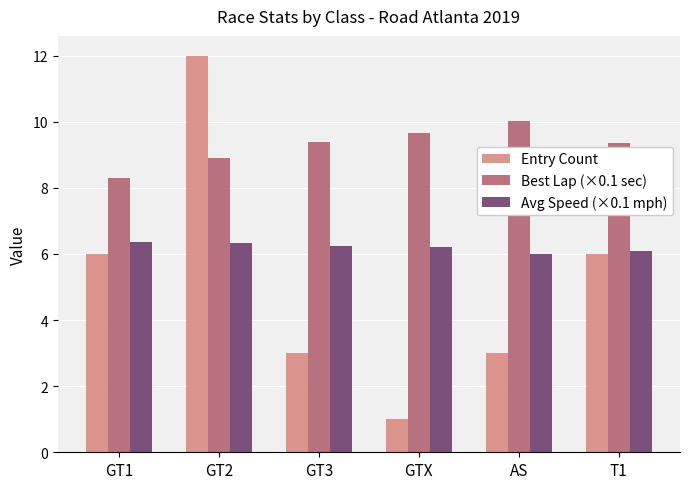

The Entry Count series shows 3.6 at GT1. True or false?

False